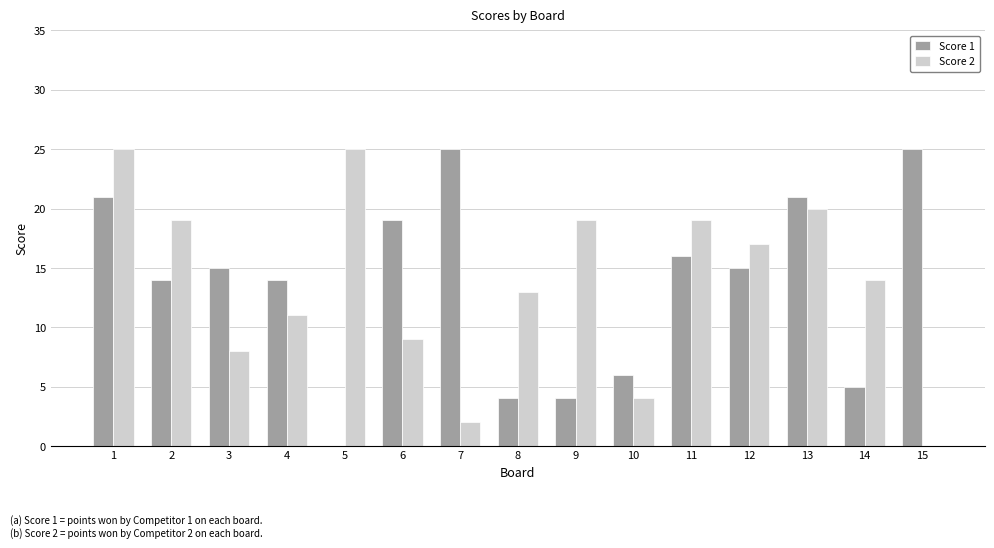

Is the value of Score 1 at 8 greater than the value of Score 2 at 2?

No